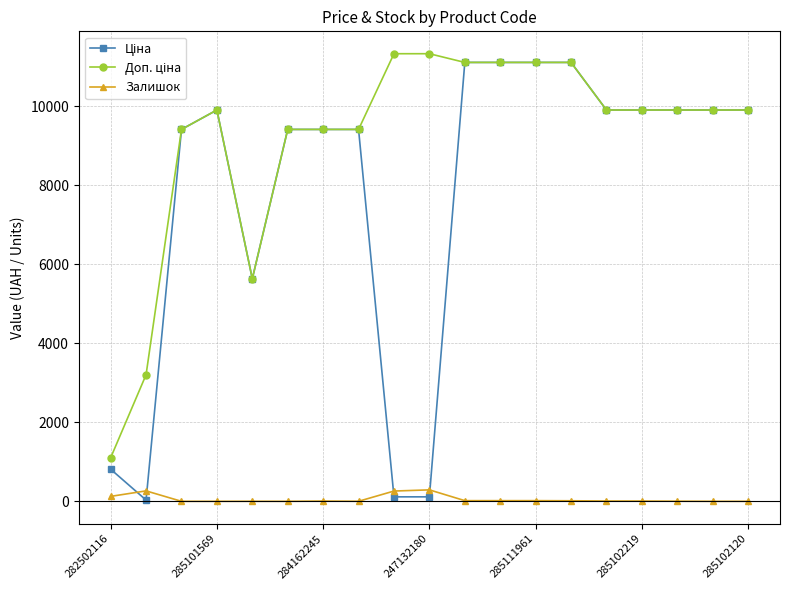

True or false: Залишок has more than 2 interior local peaks.

True